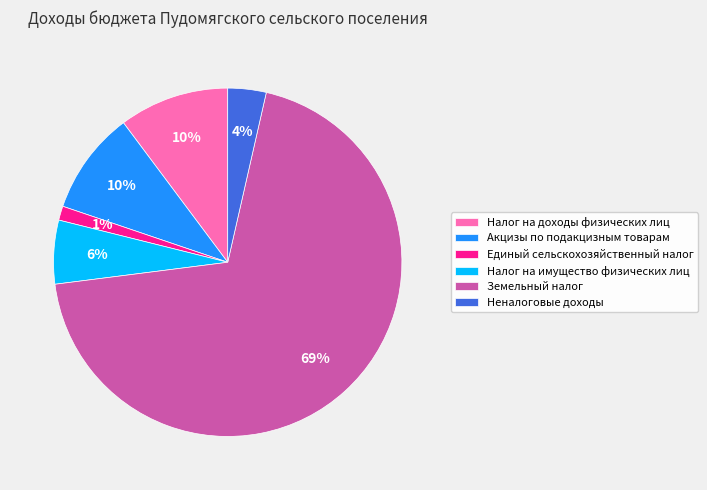

Is it true that Земельный налог is 83% of the pie?

False